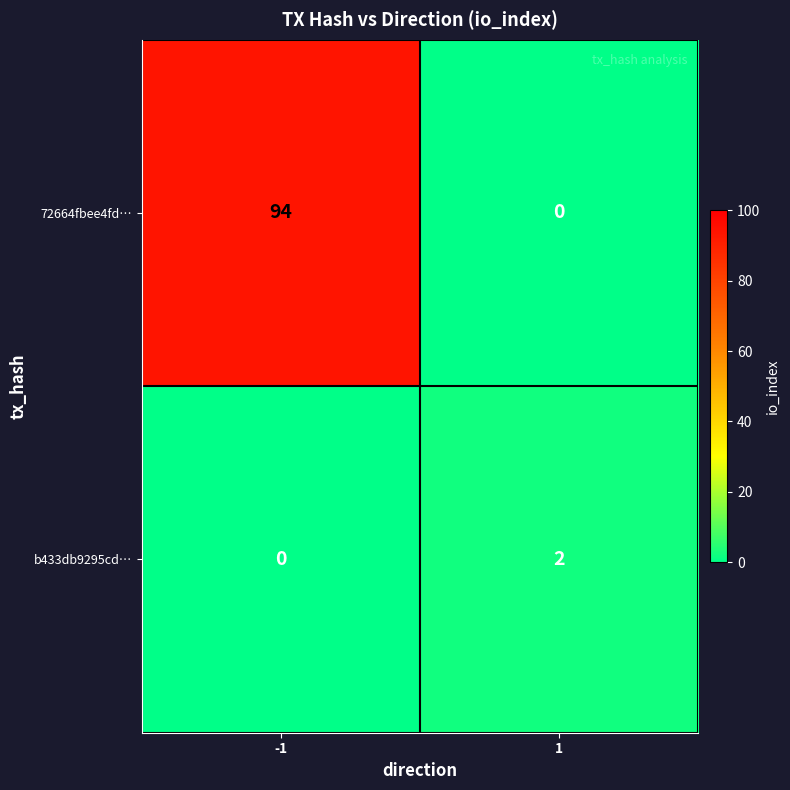

What is the average value of the 72664fbee4fd… series?

47